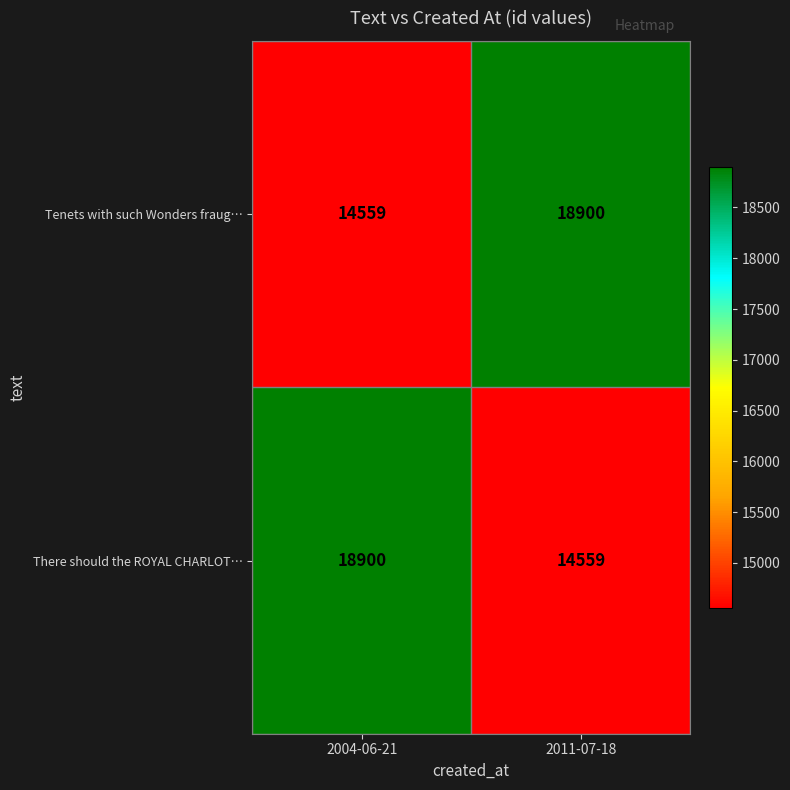

At how many categories does at least one series exceed 14882?

2